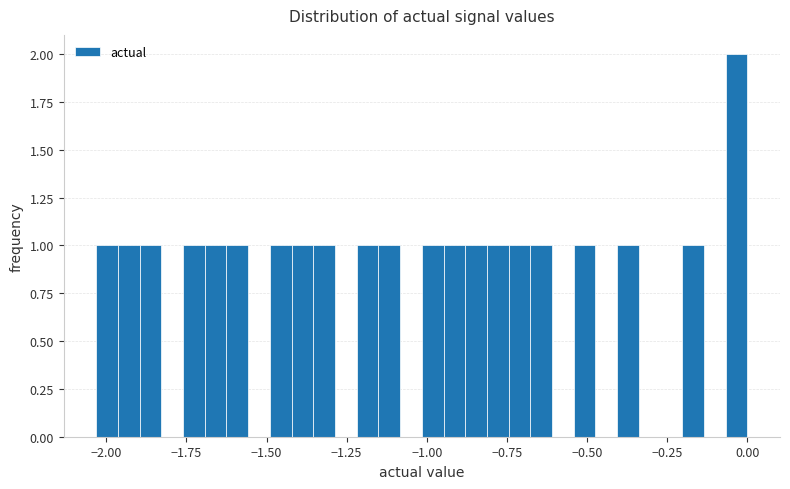

Read against the x-axis, roughly where is the centre of the tallest bar?

-0.05